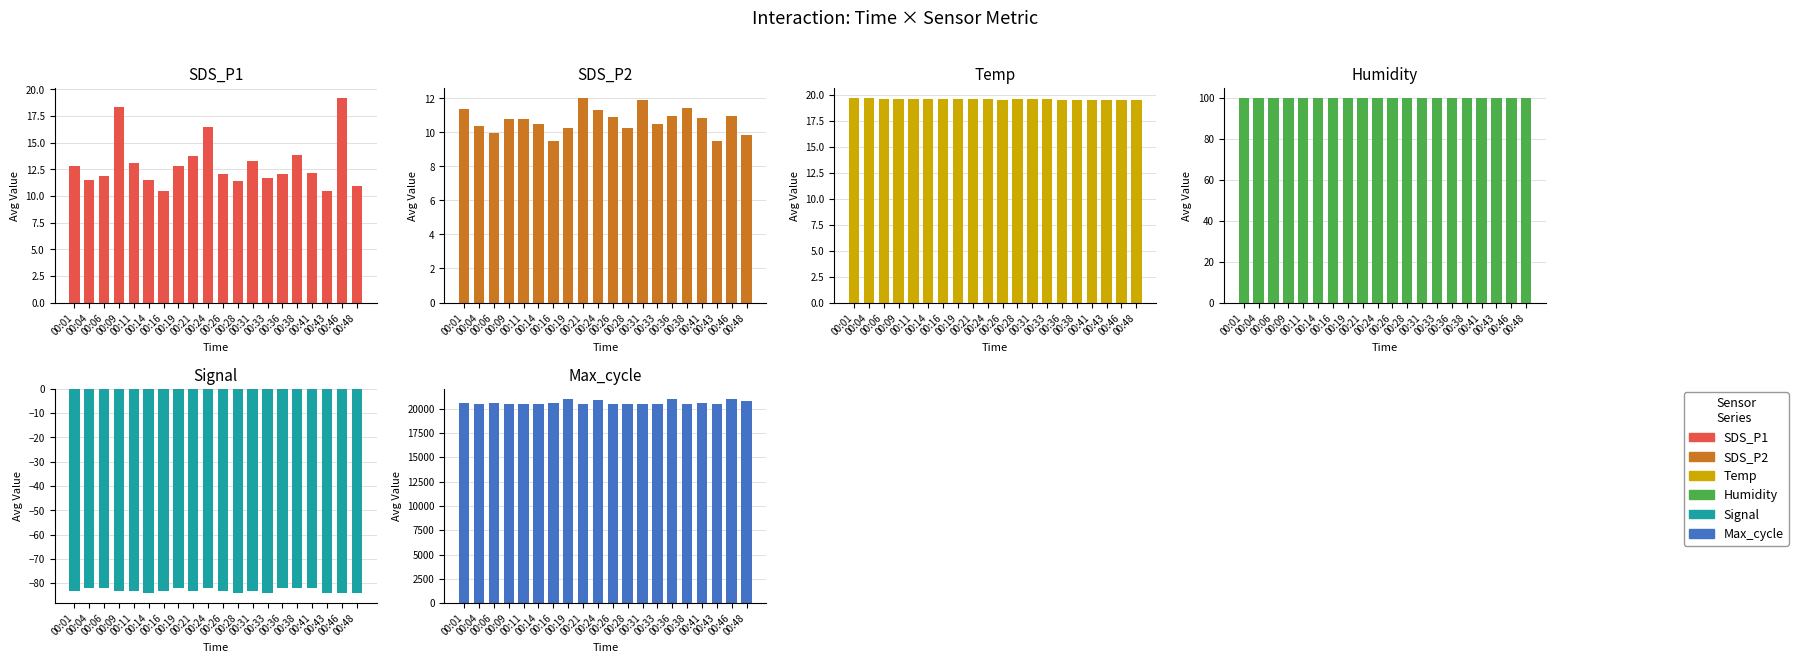

What is the average value of the Temp series?

19.6